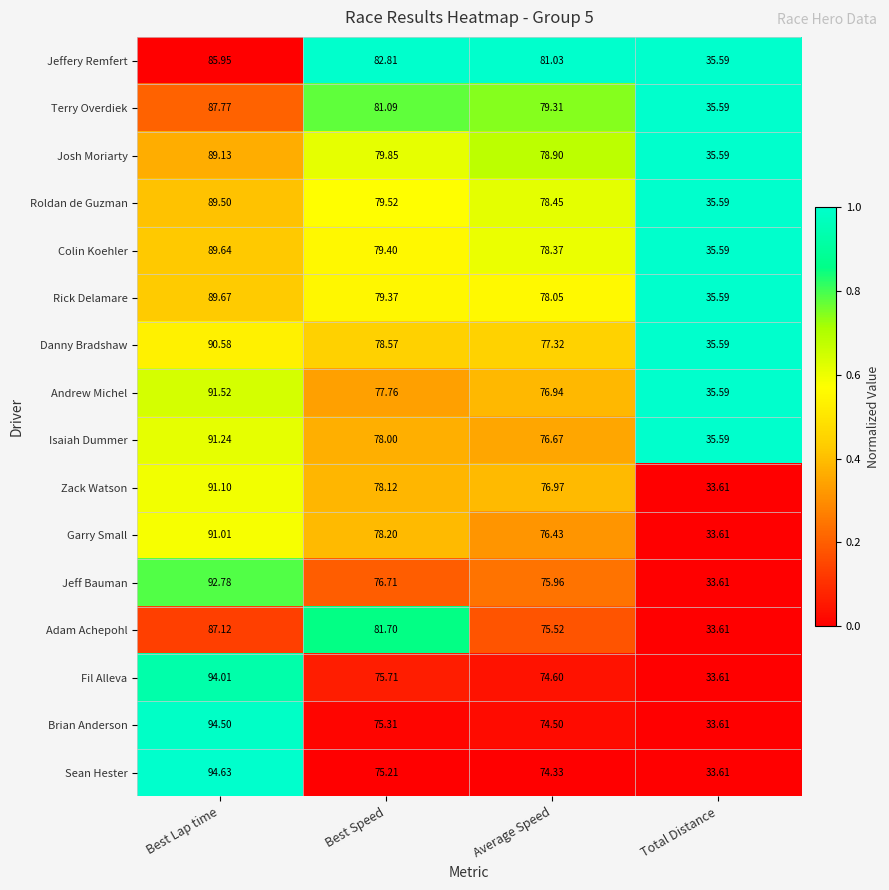

List the series in order of their peak value, lowest first.

Jeffery Remfert, Adam Achepohl, Terry Overdiek, Josh Moriarty, Roldan de Guzman, Colin Koehler, Rick Delamare, Danny Bradshaw, Garry Small, Zack Watson, Isaiah Dummer, Andrew Michel, Jeff Bauman, Fil Alleva, Brian Anderson, Sean Hester